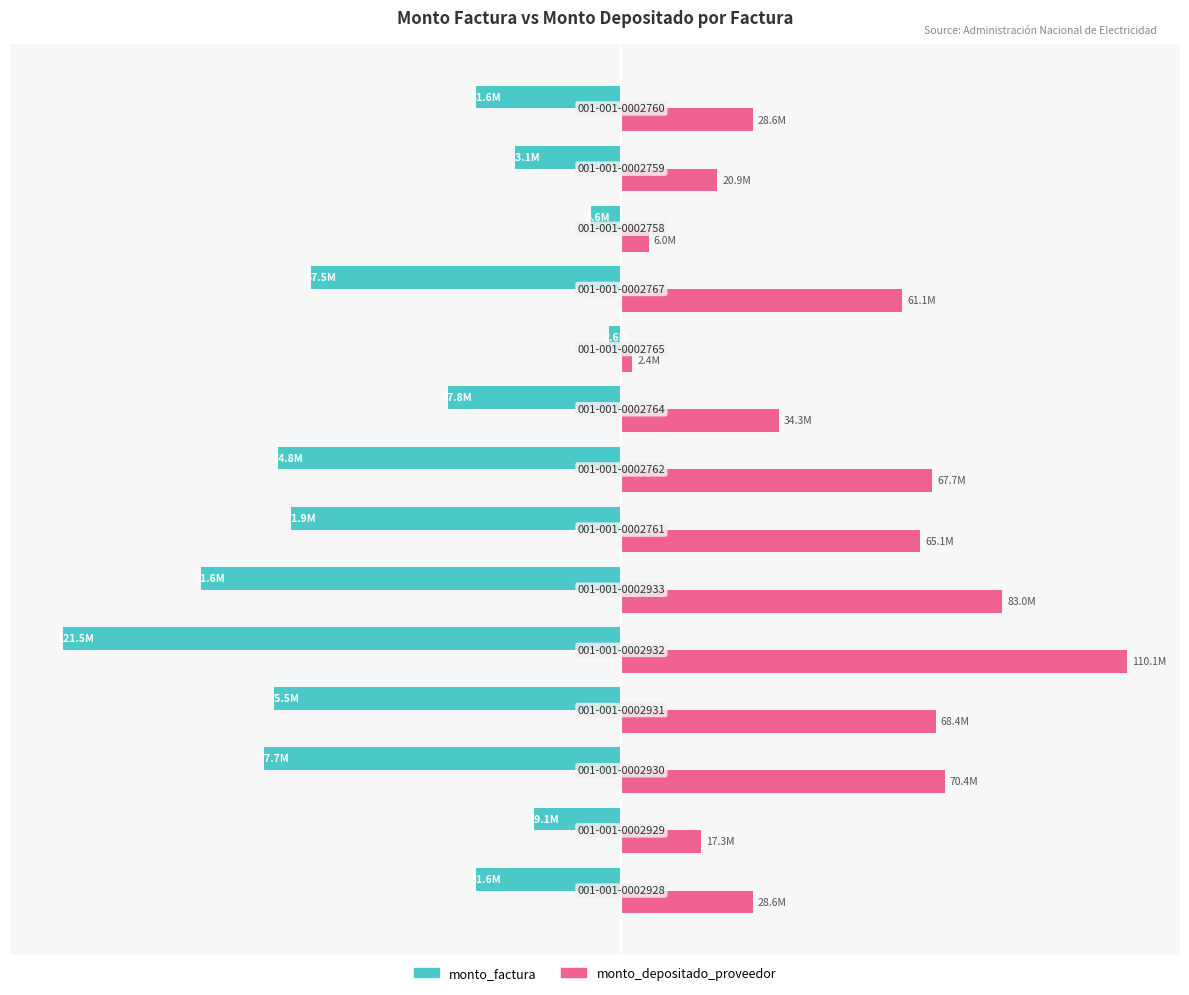

At how many categories does at least one series exceed 58230699?

7